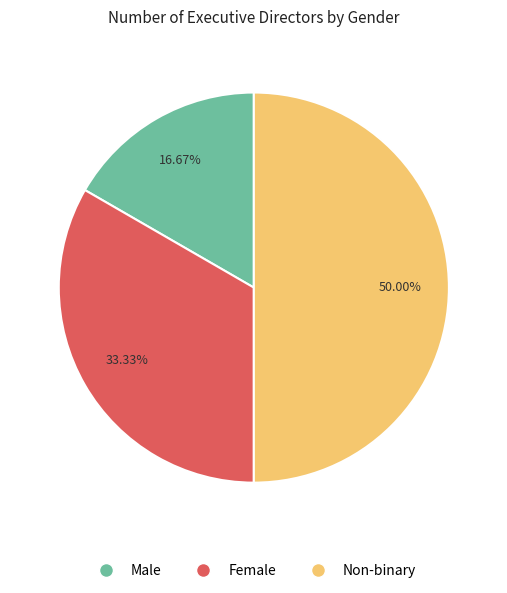

Do Non-binary and Male together represent more than half of the pie?

Yes